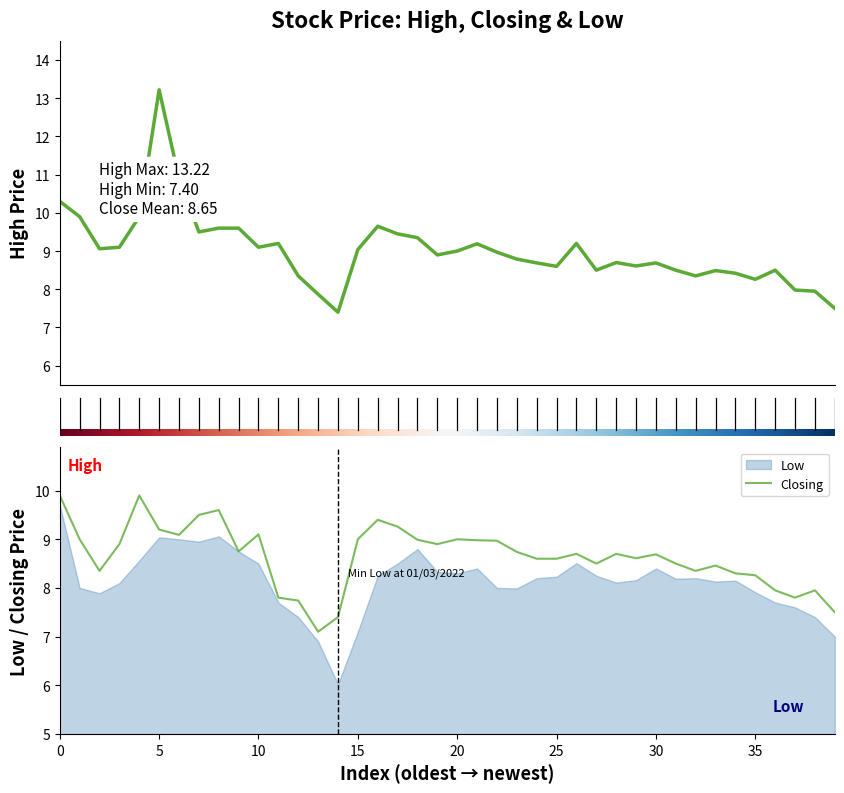

What is the minimum value for Closing?

7.1